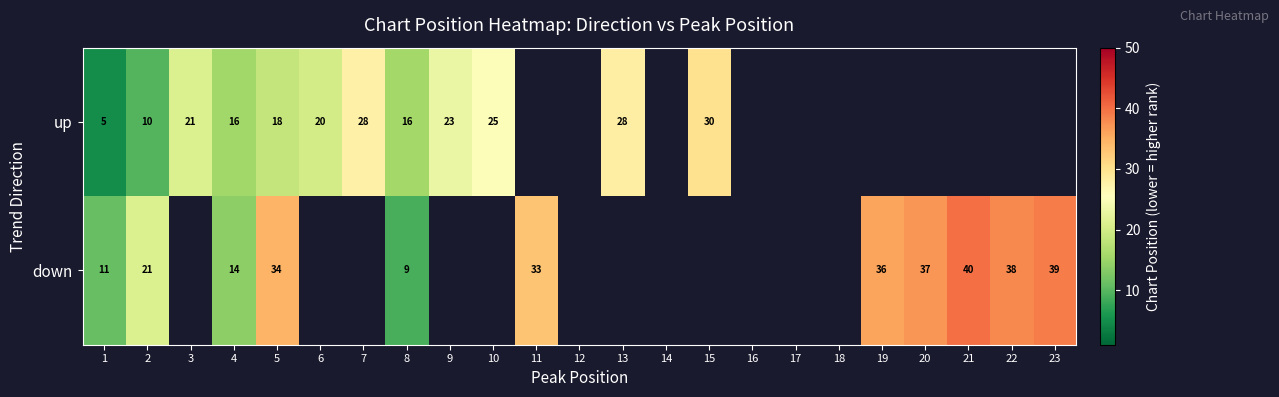

The value of up at 13 is 18. True or false?

False